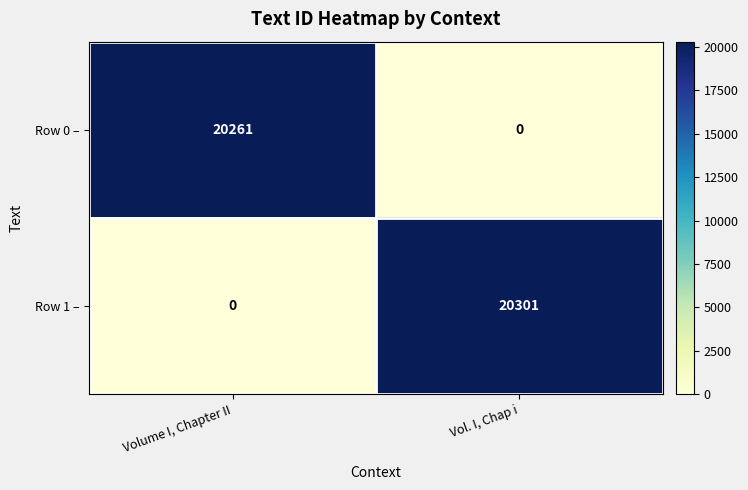

What is the greatest value displayed?

20301